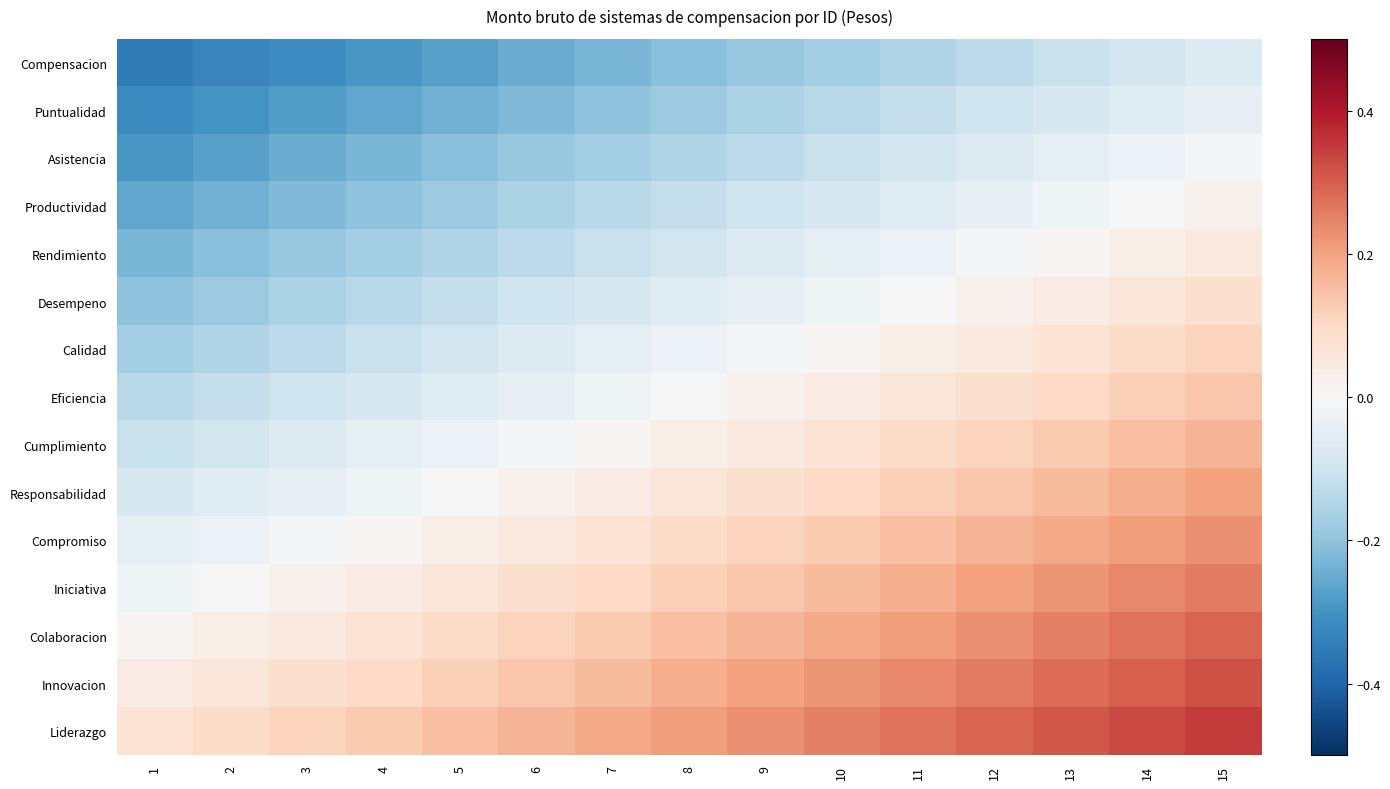

Reading left to right, extract all data points from this chart.

Compensacion: 1=-0.3	2=-0.3	3=-0.3	4=-0.3	5=-0.3	6=-0.2	7=-0.2	8=-0.2	9=-0.2	10=-0.2	11=-0.1	12=-0.1	13=-0.1	14=-0.1	15=-0.1
Puntualidad: 1=-0.3	2=-0.3	3=-0.3	4=-0.3	5=-0.2	6=-0.2	7=-0.2	8=-0.2	9=-0.2	10=-0.1	11=-0.1	12=-0.1	13=-0.1	14=-0.1	15=-0.0
Asistencia: 1=-0.3	2=-0.3	3=-0.2	4=-0.2	5=-0.2	6=-0.2	7=-0.2	8=-0.1	9=-0.1	10=-0.1	11=-0.1	12=-0.1	13=-0.0	14=-0.0	15=-0.0
Productividad: 1=-0.3	2=-0.2	3=-0.2	4=-0.2	5=-0.2	6=-0.2	7=-0.1	8=-0.1	9=-0.1	10=-0.1	11=-0.1	12=-0.0	13=-0.0	14=0.0	15=0.0
Rendimiento: 1=-0.2	2=-0.2	3=-0.2	4=-0.2	5=-0.1	6=-0.1	7=-0.1	8=-0.1	9=-0.1	10=-0.0	11=-0.0	12=-0.0	13=0.0	14=0.0	15=0.1
Desempeno: 1=-0.2	2=-0.2	3=-0.2	4=-0.1	5=-0.1	6=-0.1	7=-0.1	8=-0.1	9=-0.0	10=-0.0	11=0.0	12=0.0	13=0.0	14=0.1	15=0.1
Calidad: 1=-0.2	2=-0.1	3=-0.1	4=-0.1	5=-0.1	6=-0.1	7=-0.1	8=-0.0	9=-0.0	10=0.0	11=0.0	12=0.1	13=0.1	14=0.1	15=0.1
Eficiencia: 1=-0.1	2=-0.1	3=-0.1	4=-0.1	5=-0.1	6=-0.0	7=-0.0	8=0.0	9=0.0	10=0.0	11=0.1	12=0.1	13=0.1	14=0.1	15=0.1
Cumplimiento: 1=-0.1	2=-0.1	3=-0.1	4=-0.1	5=-0.0	6=-0.0	7=0.0	8=0.0	9=0.1	10=0.1	11=0.1	12=0.1	13=0.1	14=0.1	15=0.2
Responsabilidad: 1=-0.1	2=-0.1	3=-0.0	4=-0.0	5=0.0	6=0.0	7=0.0	8=0.1	9=0.1	10=0.1	11=0.1	12=0.1	13=0.2	14=0.2	15=0.2
Compromiso: 1=-0.1	2=-0.0	3=-0.0	4=0.0	5=0.0	6=0.0	7=0.1	8=0.1	9=0.1	10=0.1	11=0.1	12=0.2	13=0.2	14=0.2	15=0.2
Iniciativa: 1=-0.0	2=0.0	3=0.0	4=0.0	5=0.1	6=0.1	7=0.1	8=0.1	9=0.1	10=0.2	11=0.2	12=0.2	13=0.2	14=0.2	15=0.3
Colaboracion: 1=0.0	2=0.0	3=0.0	4=0.1	5=0.1	6=0.1	7=0.1	8=0.1	9=0.2	10=0.2	11=0.2	12=0.2	13=0.2	14=0.3	15=0.3
Innovacion: 1=0.0	2=0.1	3=0.1	4=0.1	5=0.1	6=0.1	7=0.2	8=0.2	9=0.2	10=0.2	11=0.2	12=0.3	13=0.3	14=0.3	15=0.3
Liderazgo: 1=0.1	2=0.1	3=0.1	4=0.1	5=0.1	6=0.2	7=0.2	8=0.2	9=0.2	10=0.2	11=0.3	12=0.3	13=0.3	14=0.3	15=0.3